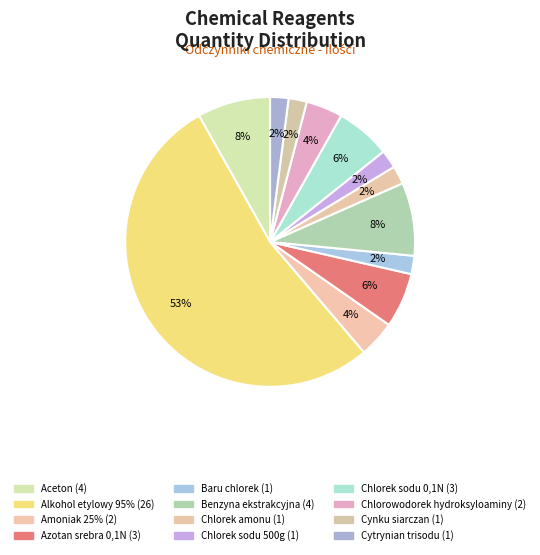

How many segments does this pie chart have?

12